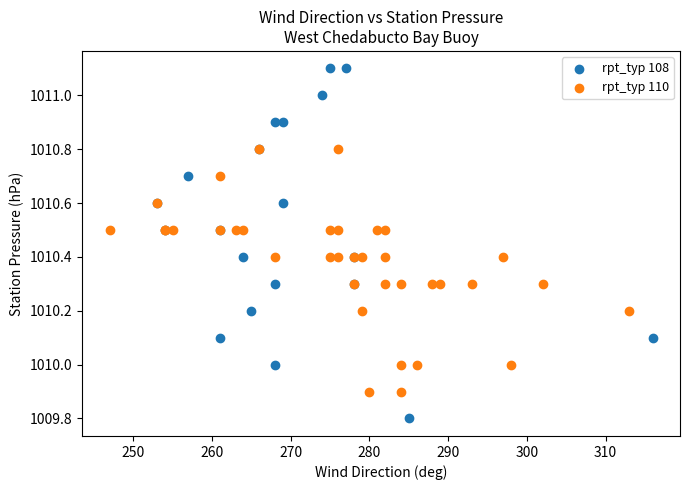

Which series reaches the minimum Y coordinate?

rpt_typ 108